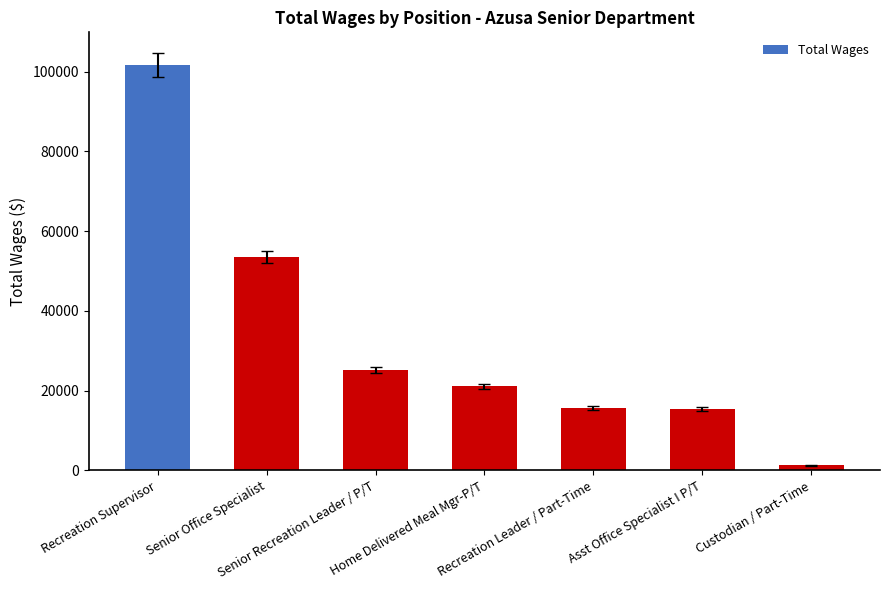

What is the value of the 2nd bar from the left?

53546